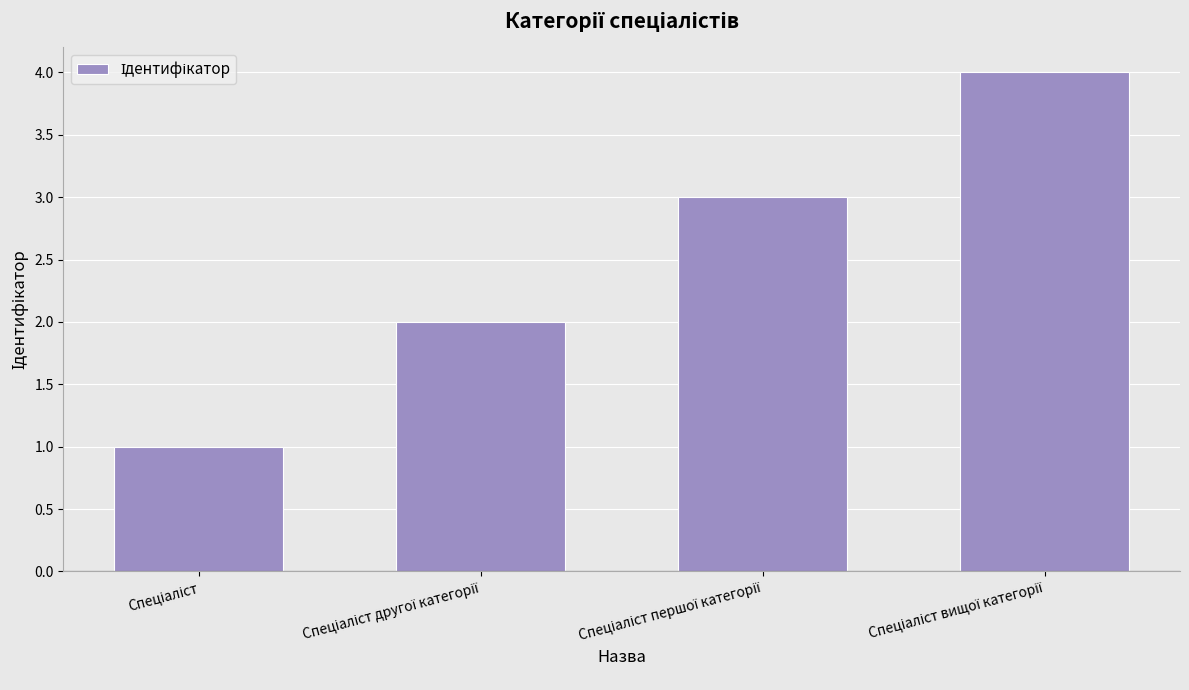

What is the sum of all values?

10